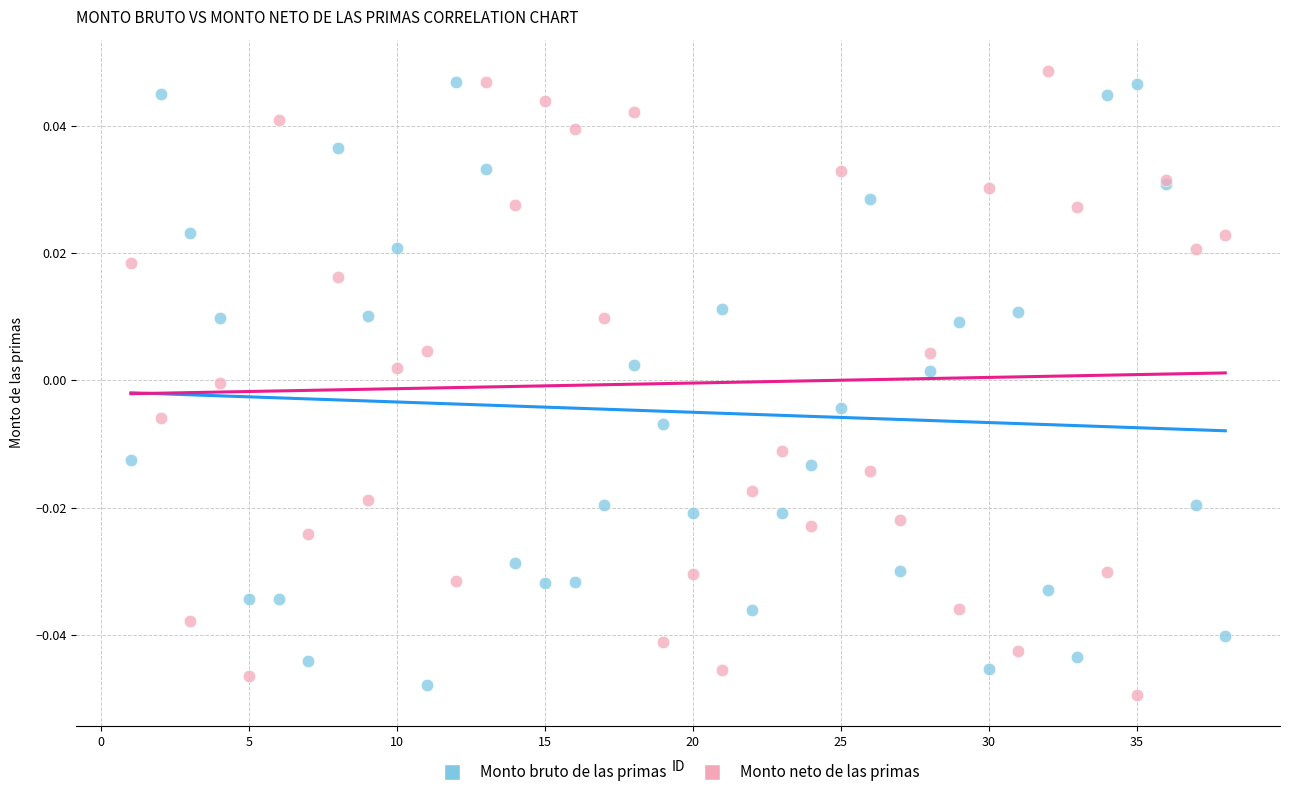

What are all the series names shown in the legend?

Monto bruto de las primas, Monto neto de las primas